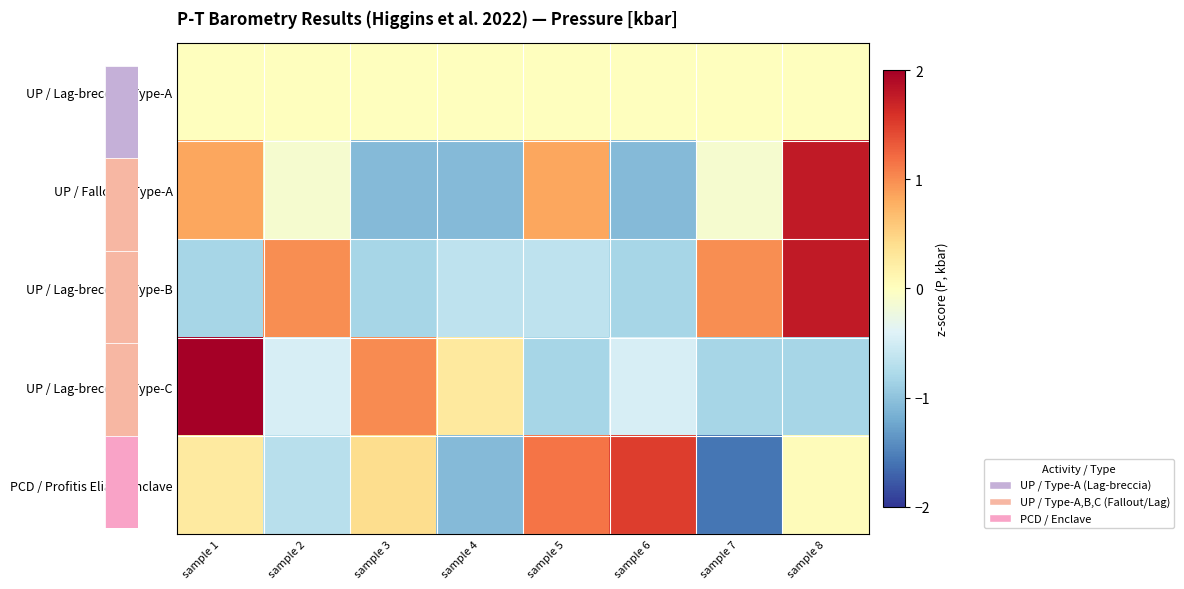

Reading left to right, extract all data points from this chart.

UP / Lag-breccia / Type-A: sample 1=0.0	sample 2=0.0	sample 3=0.0	sample 4=0.0	sample 5=0.0	sample 6=0.0	sample 7=0.0	sample 8=0.0
UP / Fallout / Type-A: sample 1=0.8	sample 2=-0.1	sample 3=-1.1	sample 4=-1.1	sample 5=0.8	sample 6=-1.1	sample 7=-0.1	sample 8=1.8
UP / Lag-breccia / Type-B: sample 1=-0.8	sample 2=1.0	sample 3=-0.8	sample 4=-0.6	sample 5=-0.6	sample 6=-0.8	sample 7=1.0	sample 8=1.8
UP / Lag-breccia / Type-C: sample 1=2.1	sample 2=-0.5	sample 3=1.0	sample 4=0.3	sample 5=-0.8	sample 6=-0.5	sample 7=-0.8	sample 8=-0.8
PCD / Profitis Elias / Enclave: sample 1=0.3	sample 2=-0.7	sample 3=0.4	sample 4=-1.1	sample 5=1.1	sample 6=1.5	sample 7=-1.6	sample 8=0.0